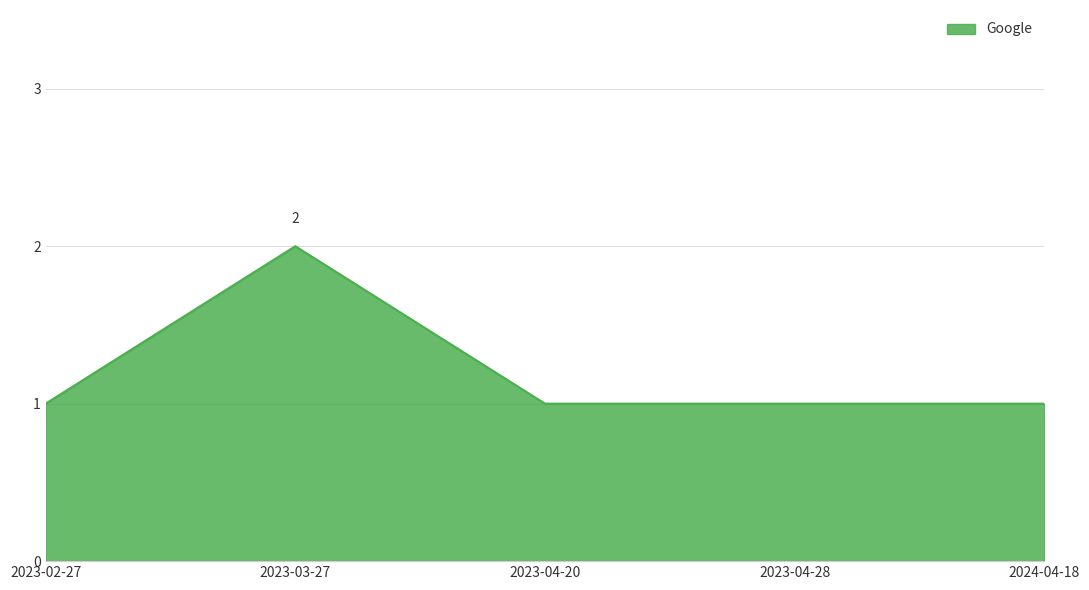

The chart shows a value of 1 at 2023-04-20. True or false?

True